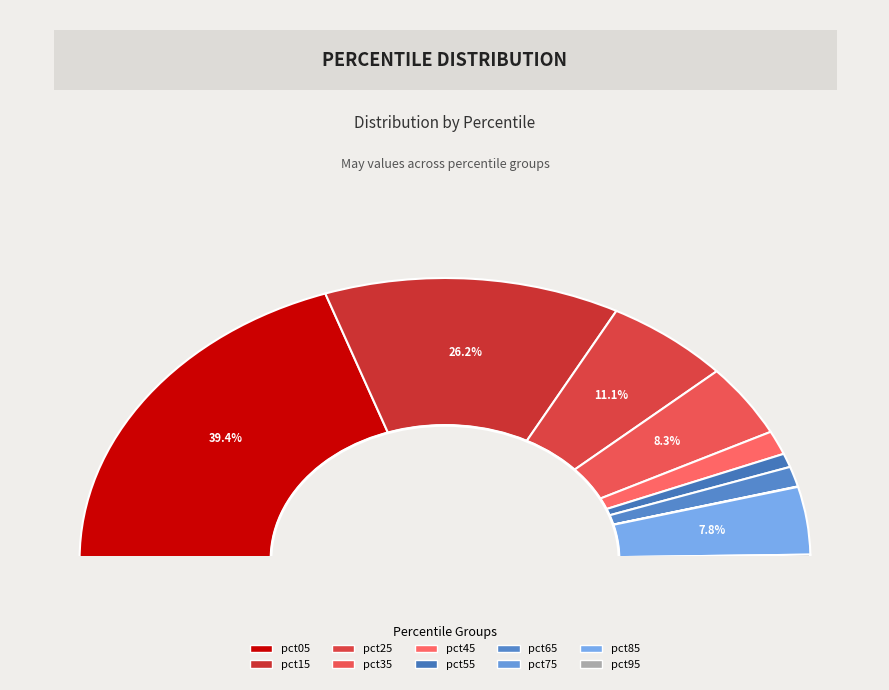

Rank the categories by value from highest to lowest.

pct05, pct15, pct25, pct35, pct85, pct45, pct65, pct55, pct95, pct75